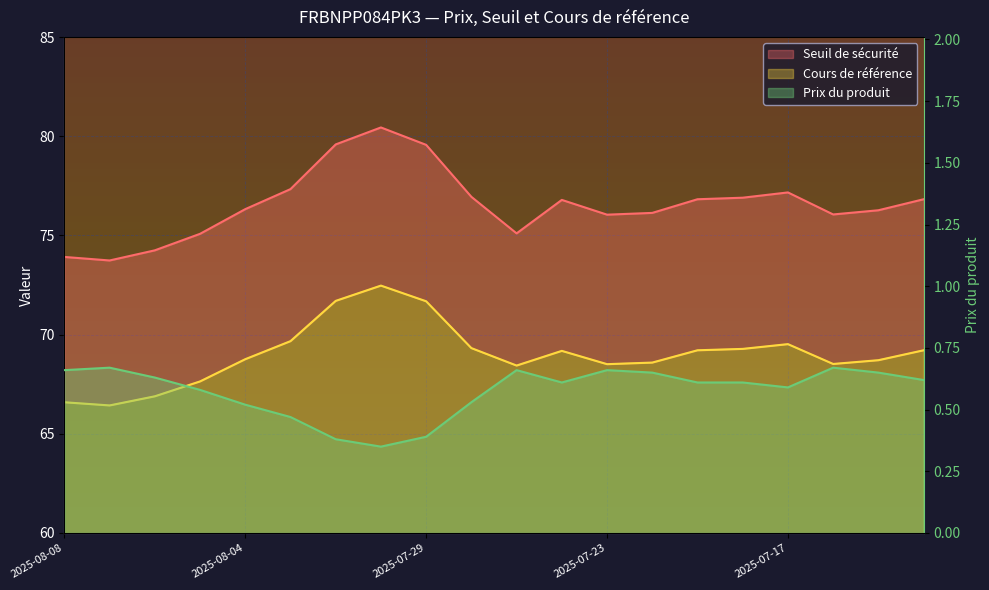

What is the maximum value shown in the chart?

80.4